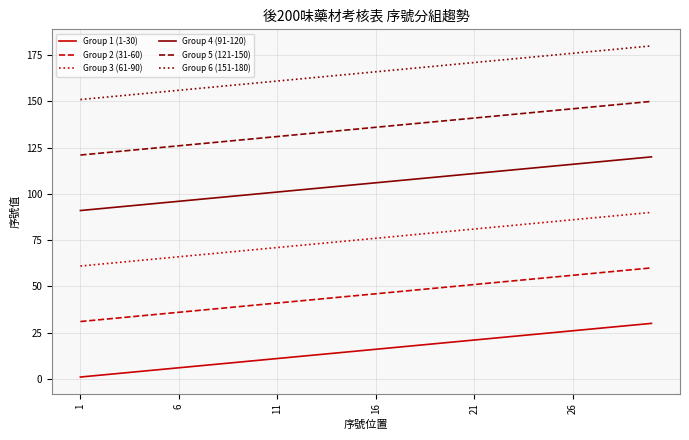

True or false: Group 3 (61-90) and Group 2 (31-60) cross at least once.

False